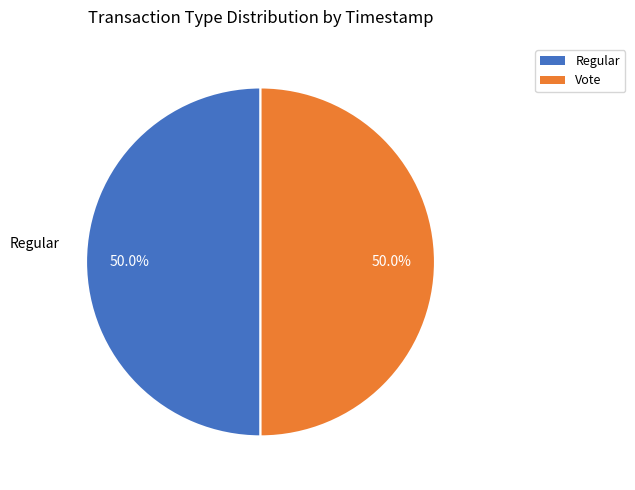

What is the ratio of the value at Vote to the value at Regular?

1.0